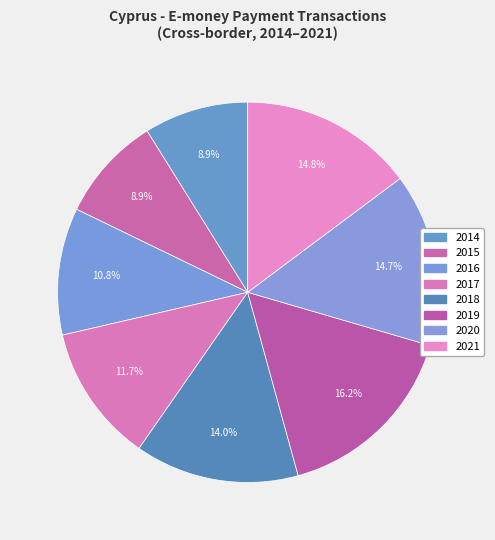

True or false: 2016 accounts for 24% of the total.

False